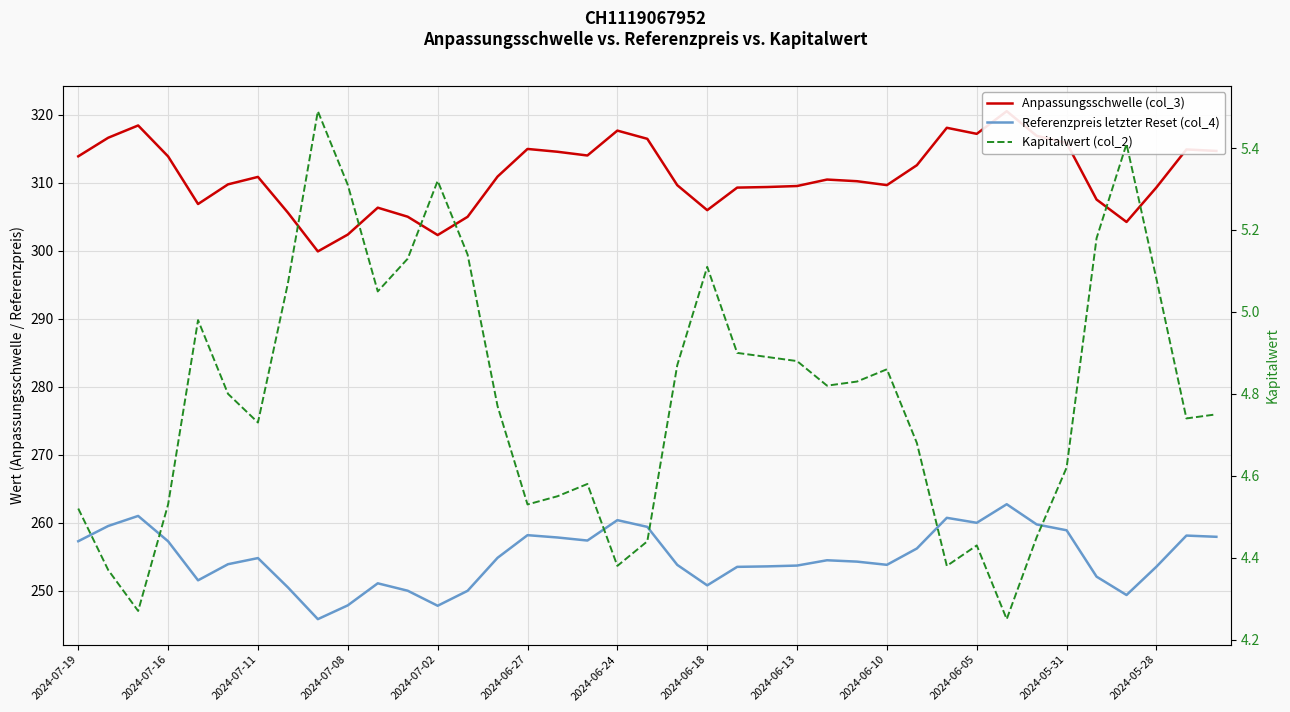

How many lines are shown in the chart?

3